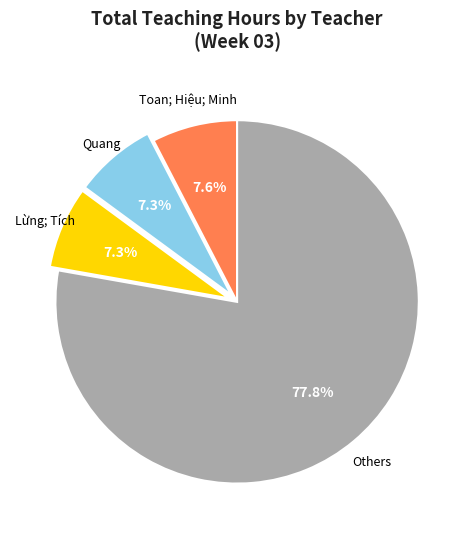

To the nearest percent, what is the difference between the largest and smallest slice percentages?

70%